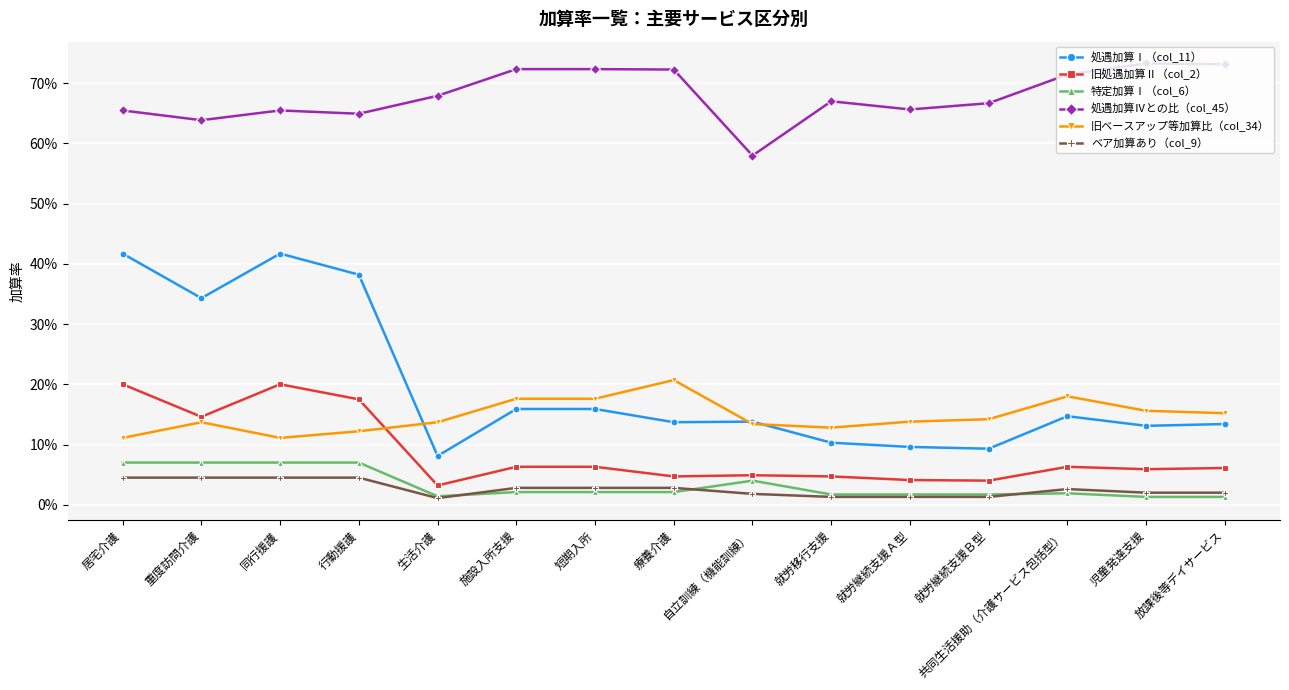

What are all the series names shown in the legend?

処遇加算Ⅰ（col_11）, 旧処遇加算Ⅱ（col_2）, 特定加算Ⅰ（col_6）, 処遇加算Ⅳとの比（col_45）, 旧ベースアップ等加算比（col_34）, ベア加算あり（col_9）